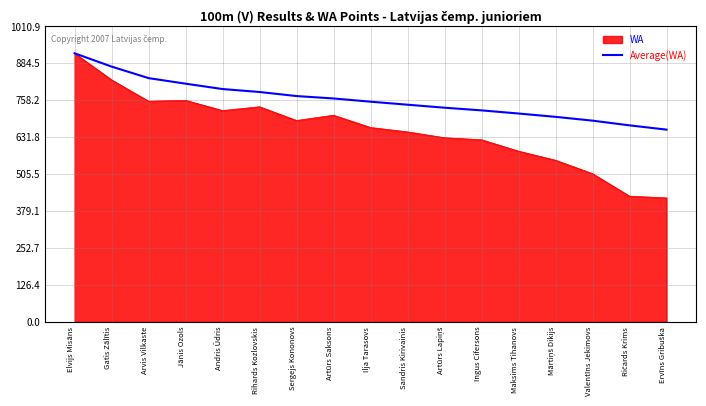

The Average(WA) series shows 332.7 at Artūrs Saksons. True or false?

False